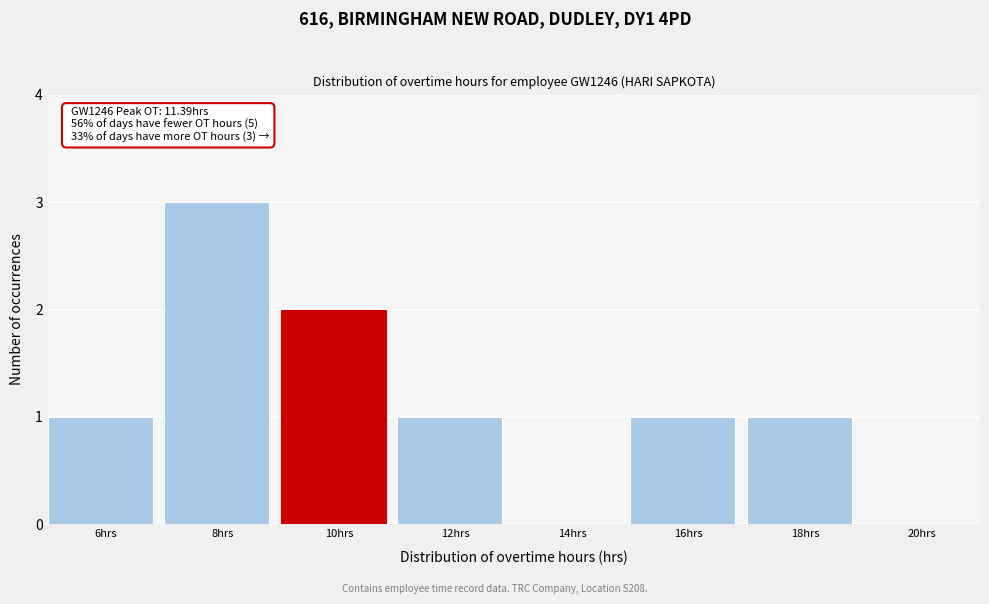

Reading right to left, extract all data points from this chart.

20hrs=0	18hrs=1	16hrs=1	14hrs=0	12hrs=1	10hrs=2	8hrs=3	6hrs=1